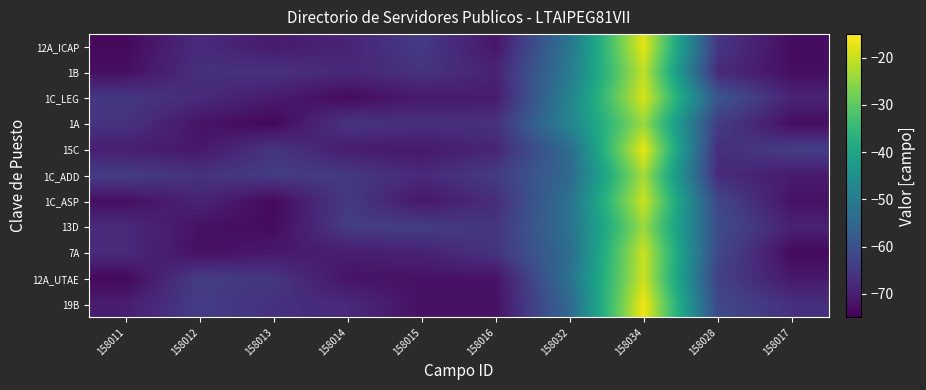

List the series in order of their peak value, lowest first.

1A, 13D, 1C_ADD, 1B, 7A, 1C_ASP, 12A_UTAE, 1C_LEG, 12A_ICAP, 15C, 19B